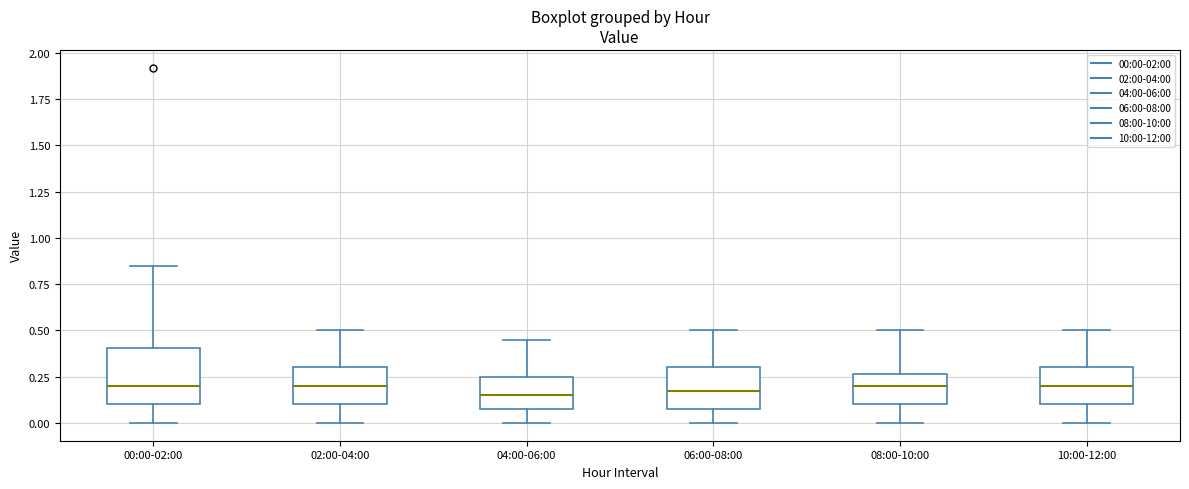

Where does the lower whisker of the box for 02:00-04:00 end on the y-axis? The values are not printed on the chart, so give them approximately, as read against the axis.

0.00